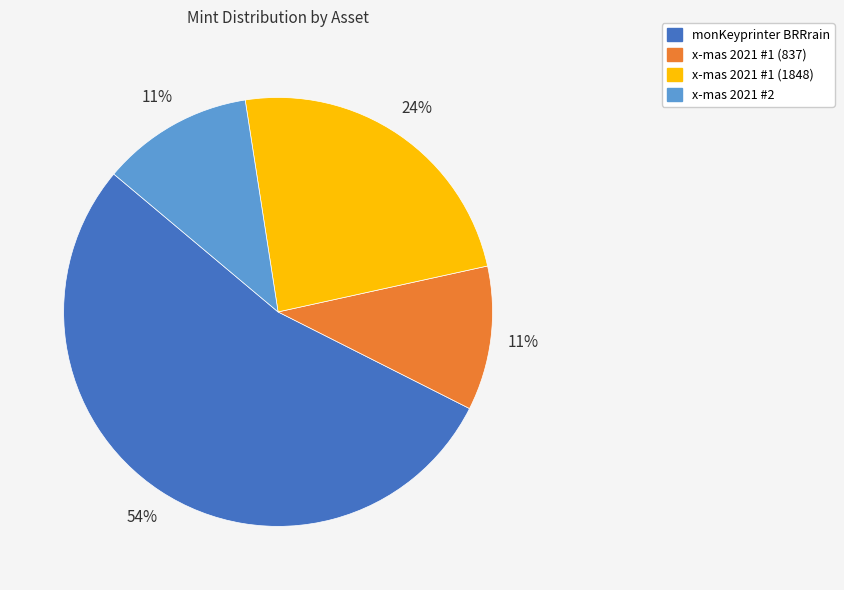

The x-mas 2021 #2 slice represents 11% of the pie. True or false?

True